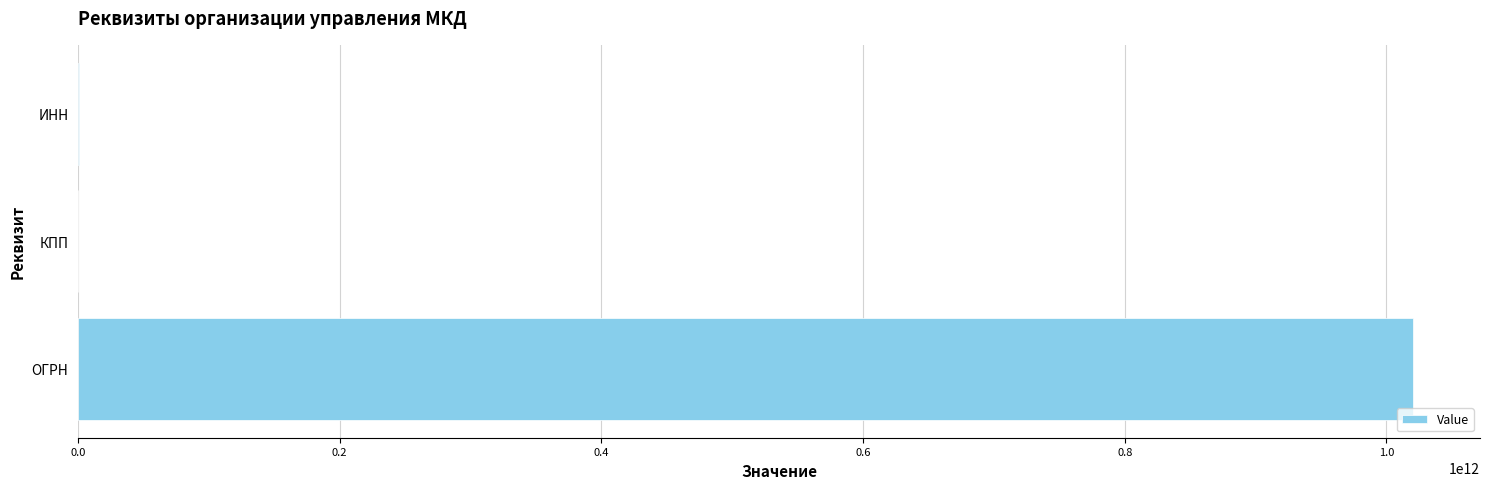

Which category has the highest value across all series?

ОГРН